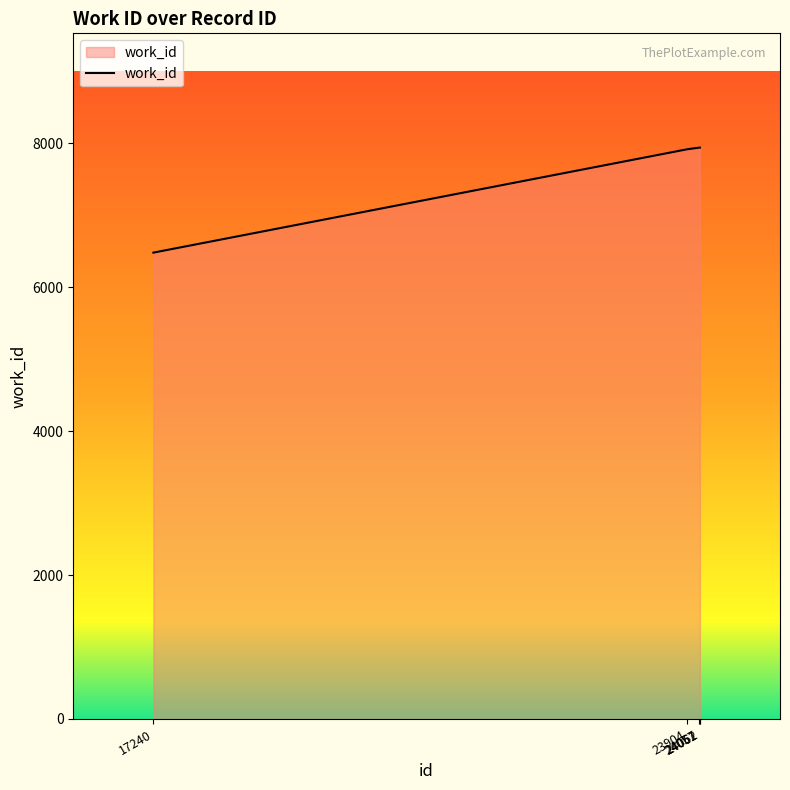

The value at 17240 is 6479. True or false?

True